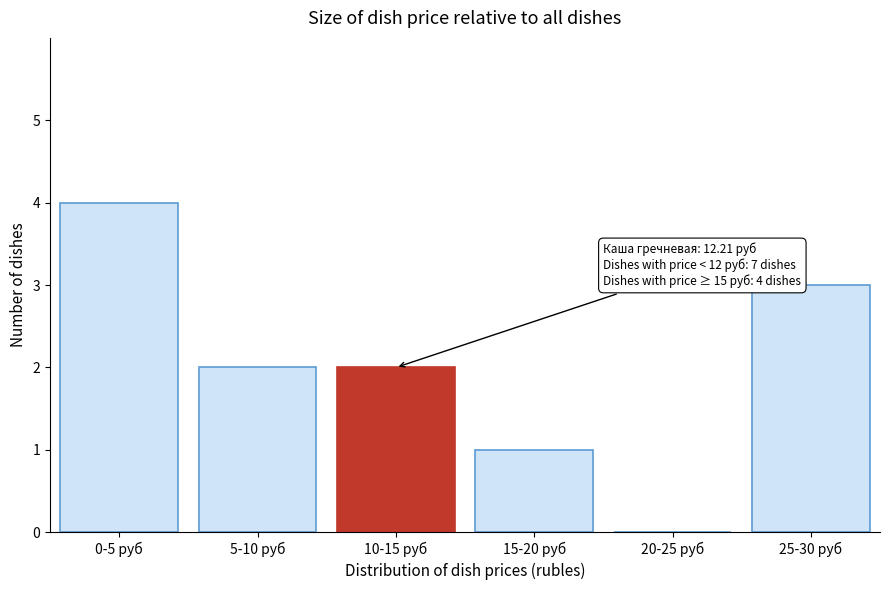

Reading left to right, transcribe all the data shown in this chart.

0-5 руб=4	5-10 руб=2	10-15 руб=2	15-20 руб=1	20-25 руб=0	25-30 руб=3